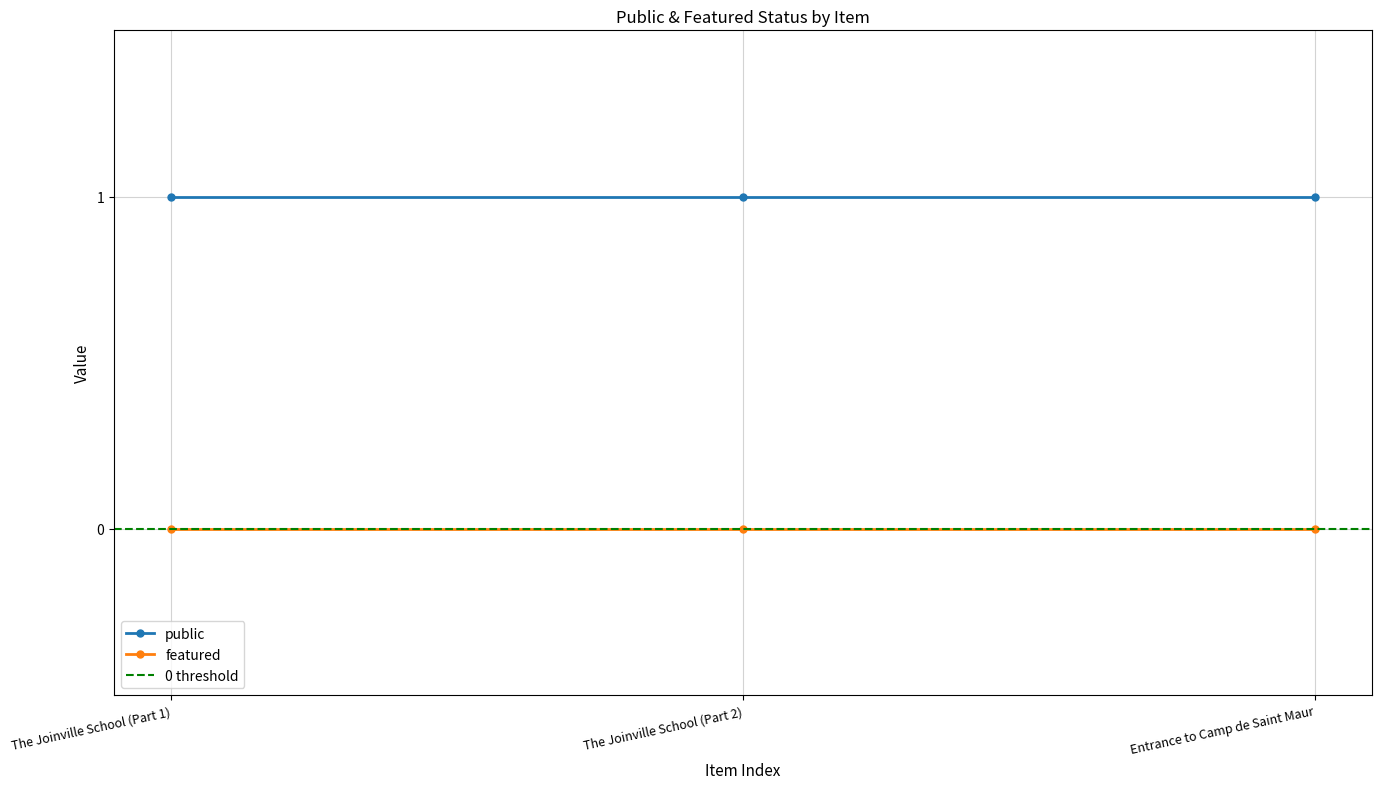

What is the label of the 2nd point from the right?

The Joinville School (Part 2)